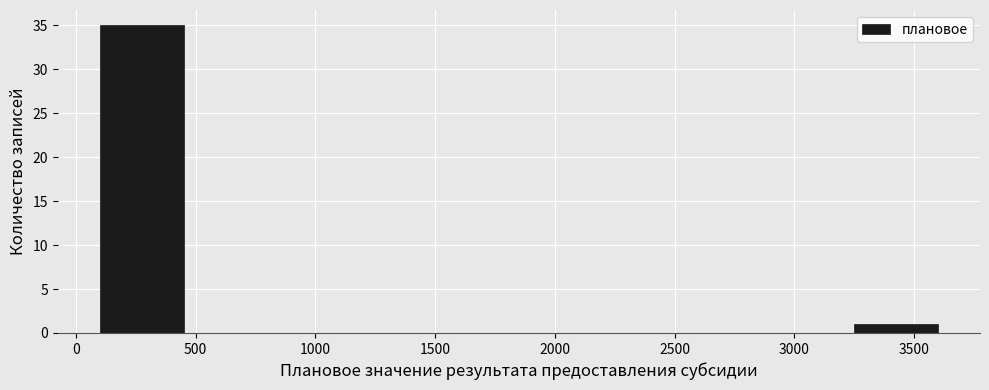

What is the height of the bar covering 100 to 450 on the x-axis? The values are not printed on the chart, so give them approximately, as read against the axis.

35